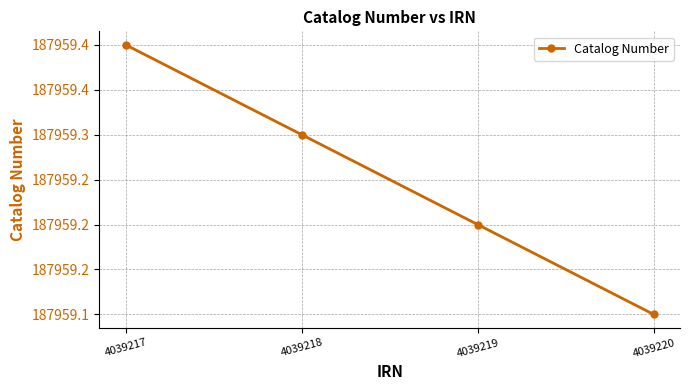

Does the chart have visible grid lines?

Yes